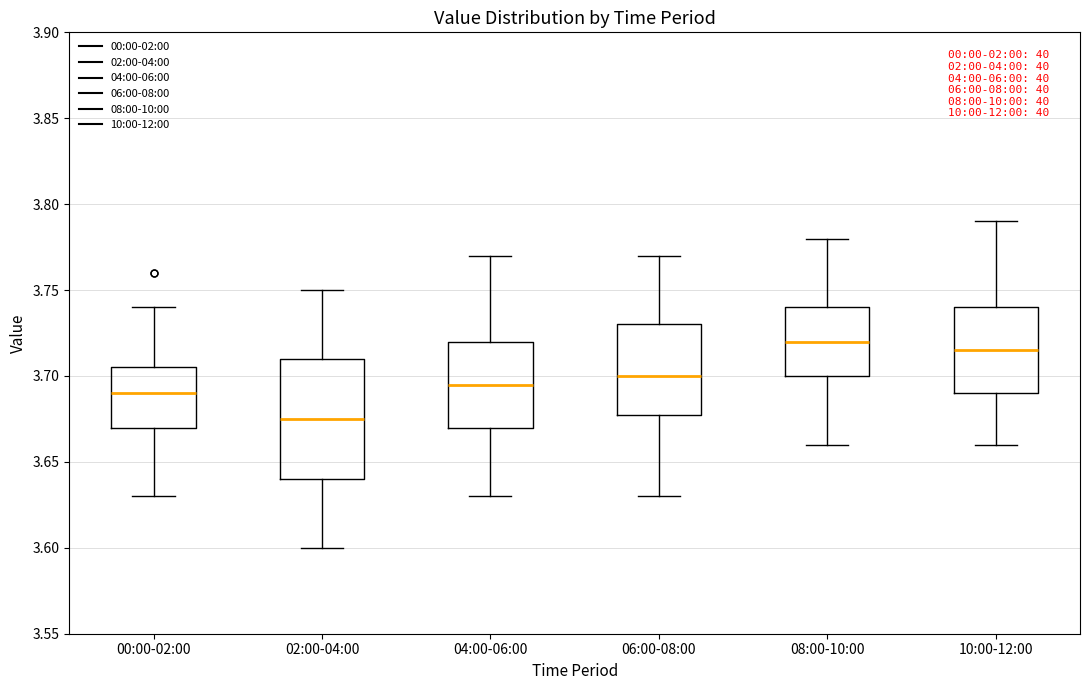

Reading left to right, read every box against the y-axis: the position of its median line, the range the box covers, and the ends of its whiskers. The values are not printed on the chart, so give them approximately, as read against the axis.

00:00-02:00: median 3.690, box 3.670 to 3.705, whiskers 3.630 to 3.740
02:00-04:00: median 3.675, box 3.640 to 3.710, whiskers 3.600 to 3.750
04:00-06:00: median 3.695, box 3.670 to 3.720, whiskers 3.630 to 3.770
06:00-08:00: median 3.700, box 3.680 to 3.730, whiskers 3.630 to 3.770
08:00-10:00: median 3.720, box 3.700 to 3.740, whiskers 3.660 to 3.780
10:00-12:00: median 3.715, box 3.690 to 3.740, whiskers 3.660 to 3.790